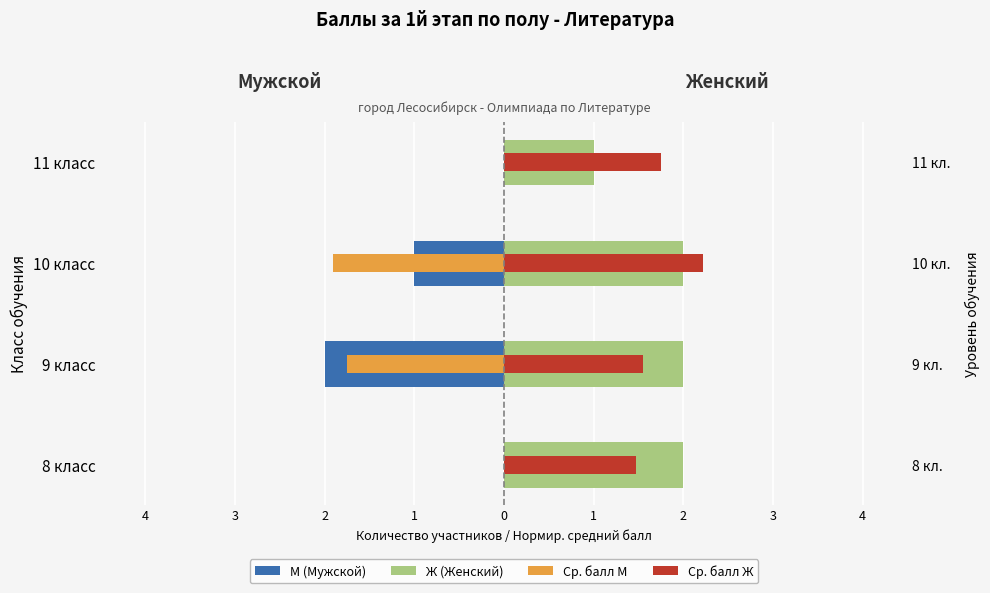

Is the value of Ср. балл Ж at 11 класс greater than the value of Ж (Женский) at 9 класс?

No